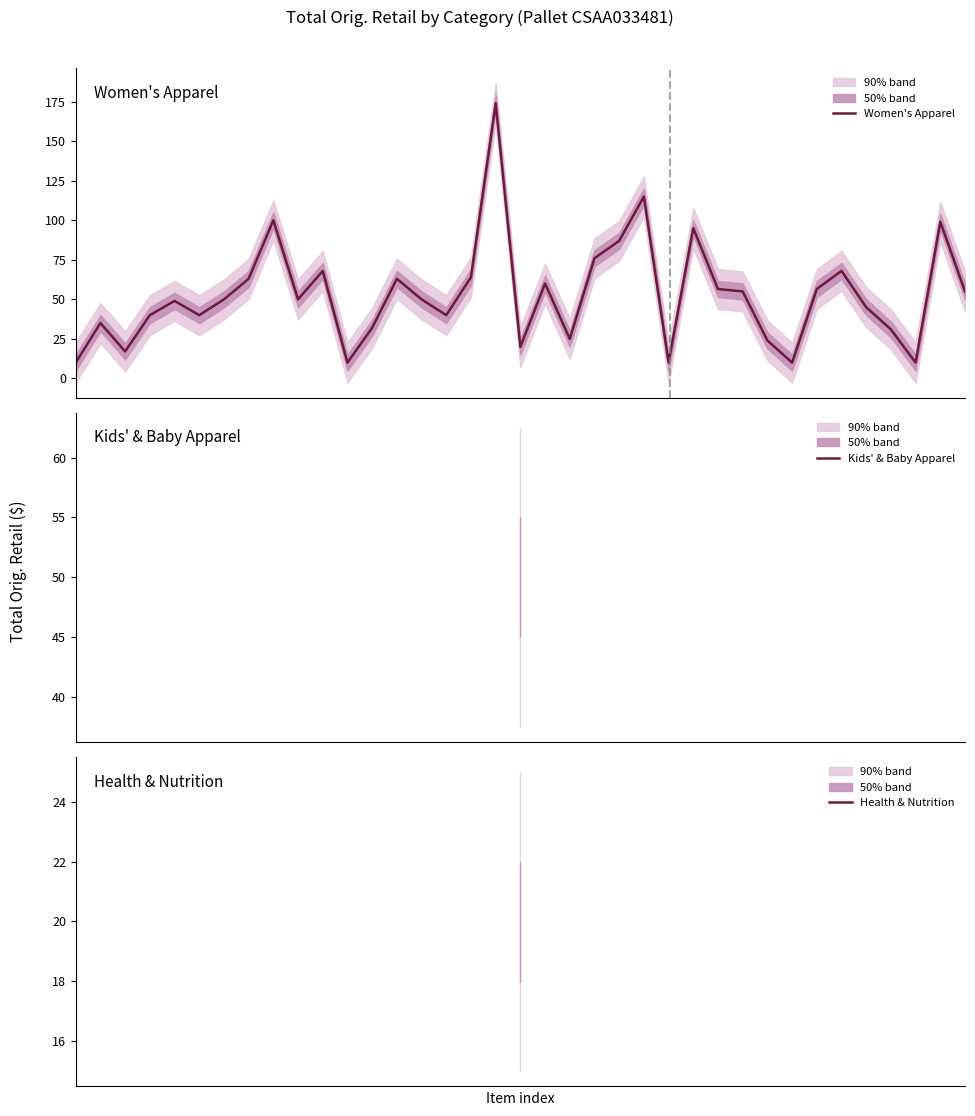

List the labels in order of value, smallest first.

0, 11, 24, 29, 34, 2, 18, 28, 20, 33, 12, 1, 3, 5, 15, 32, 4, 6, 9, 14, 27, 36, 26, 30, 19, 7, 13, 16, 10, 31, 21, 22, 25, 35, 8, 23, 17